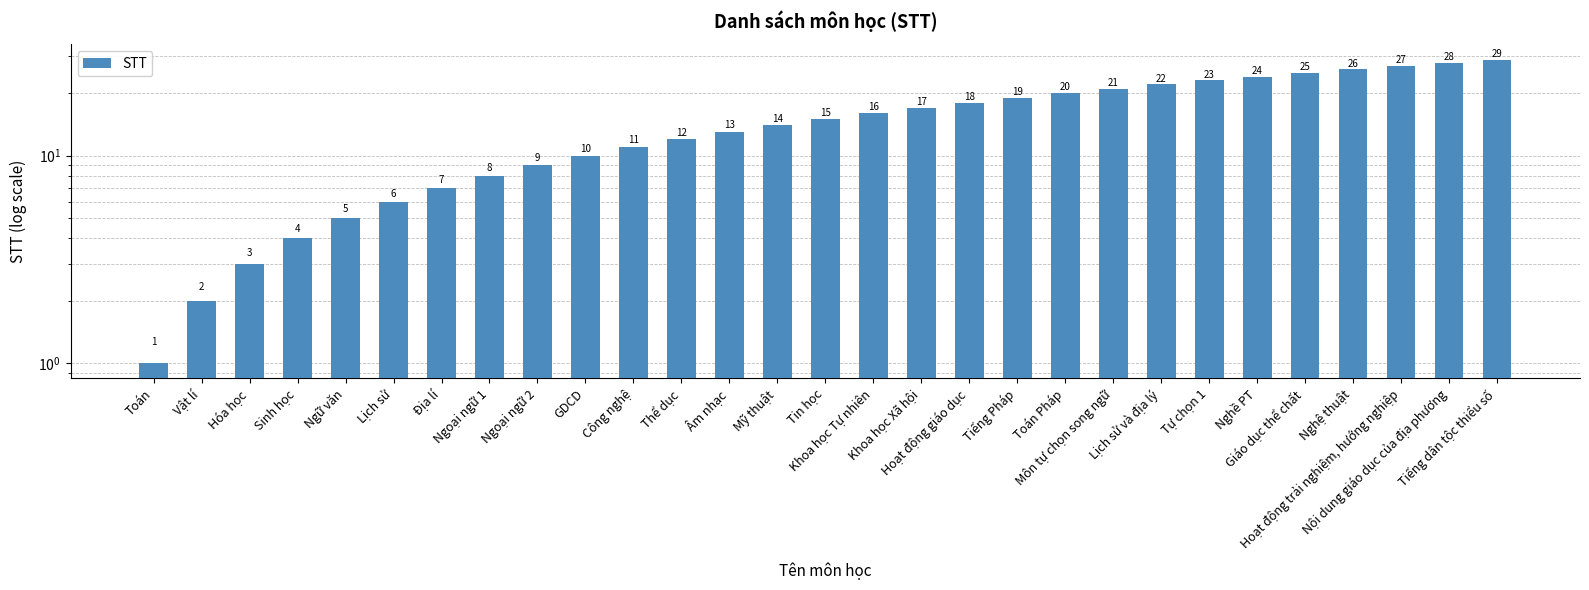

What position from the left is Tiếng dân tộc thiểu số?

29